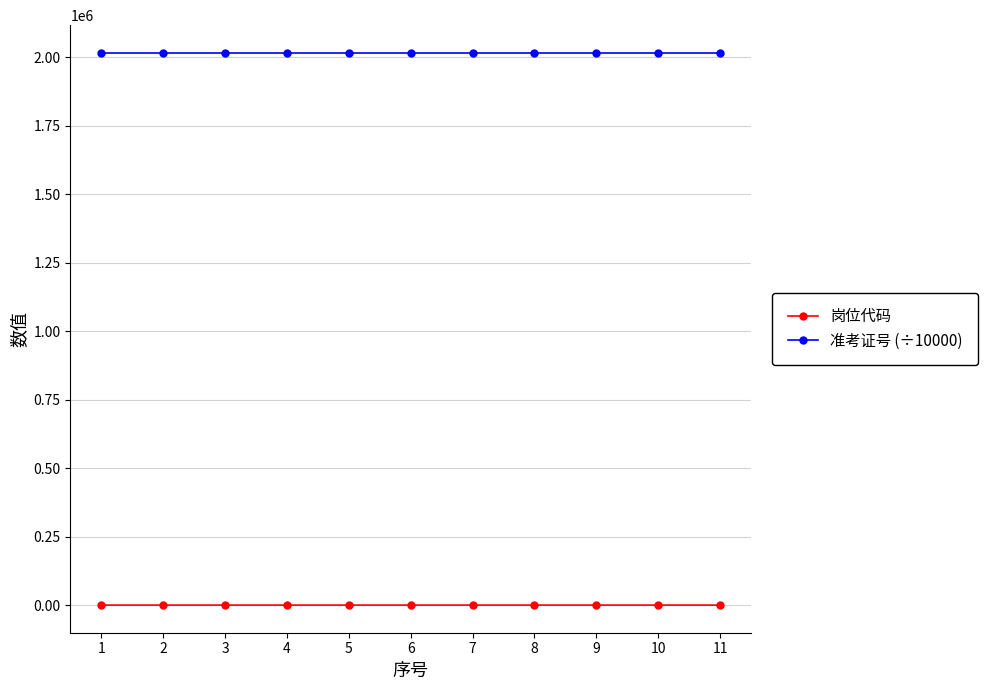

How many series are shown in this chart?

2